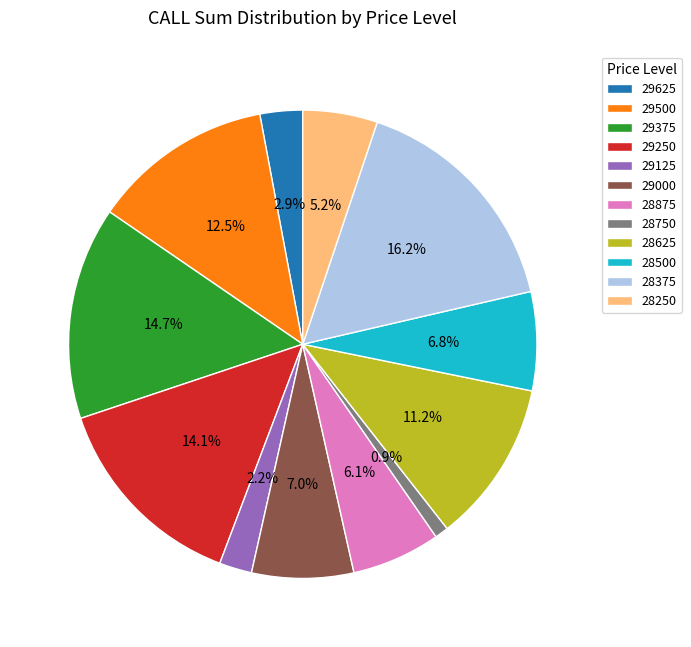

How many slices are in this pie chart?

12